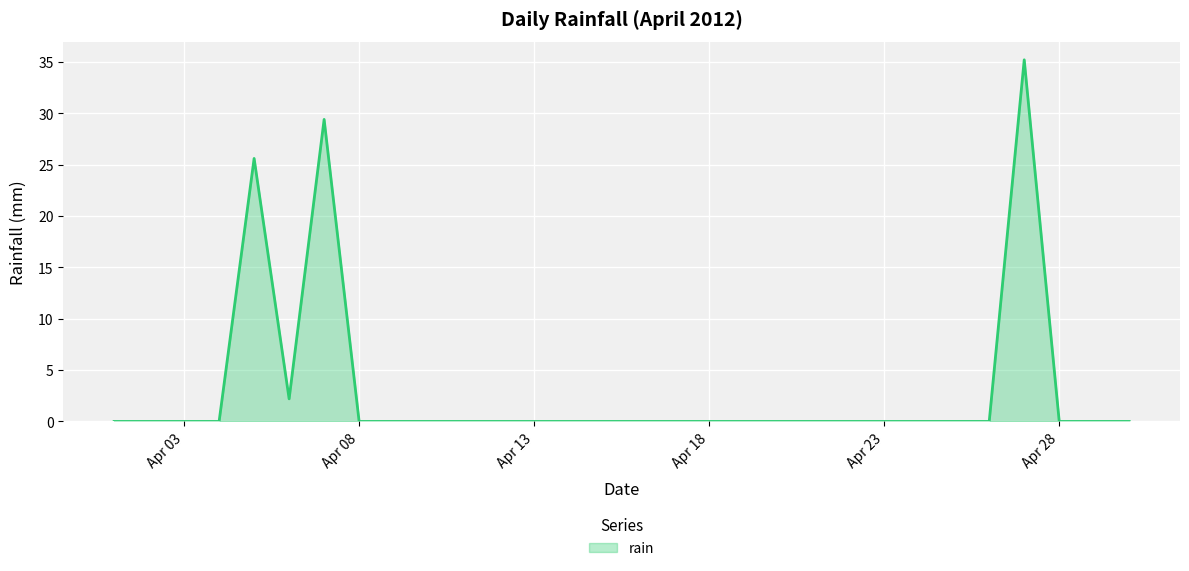

What is the difference between the maximum and minimum values?

35.2